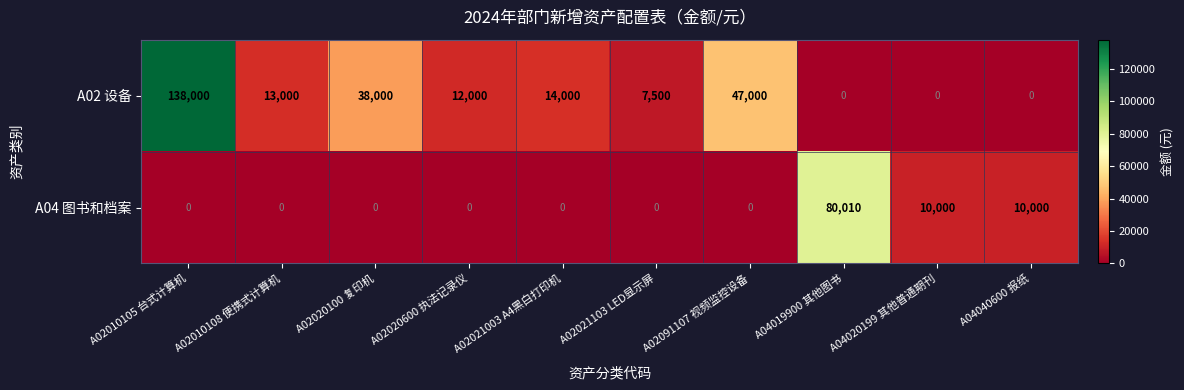

Count the A04 图书和档案 values in the range 0 to 10000.

9